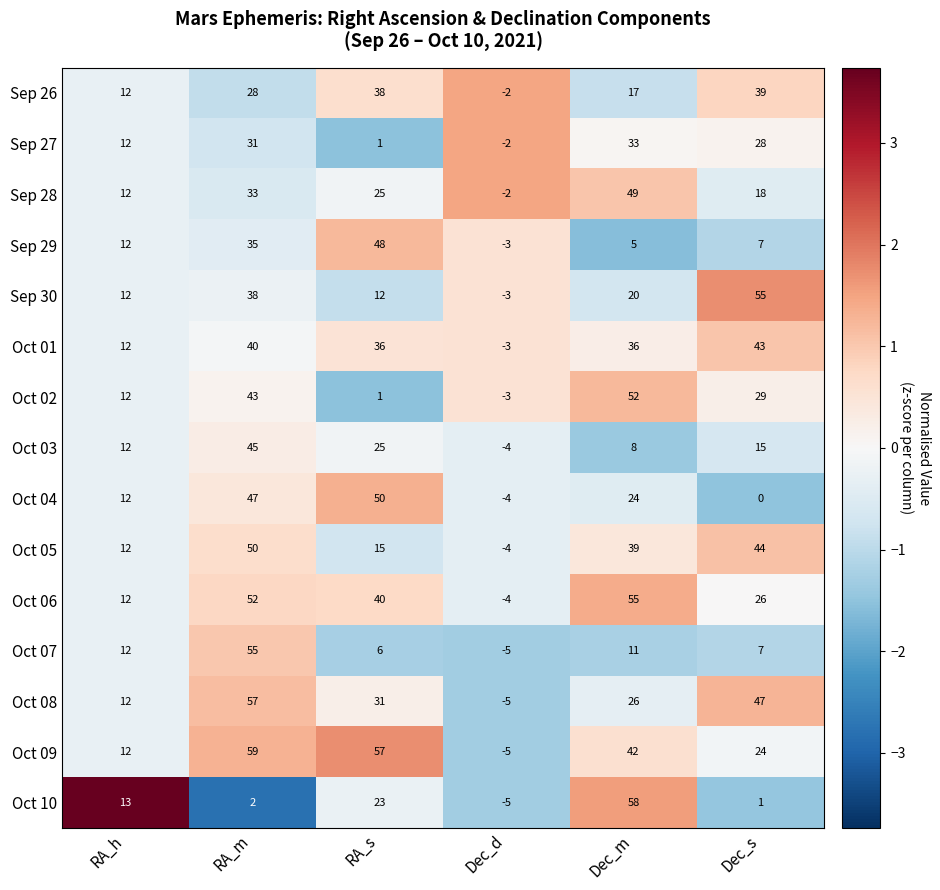

What is the maximum value shown in the chart?

59